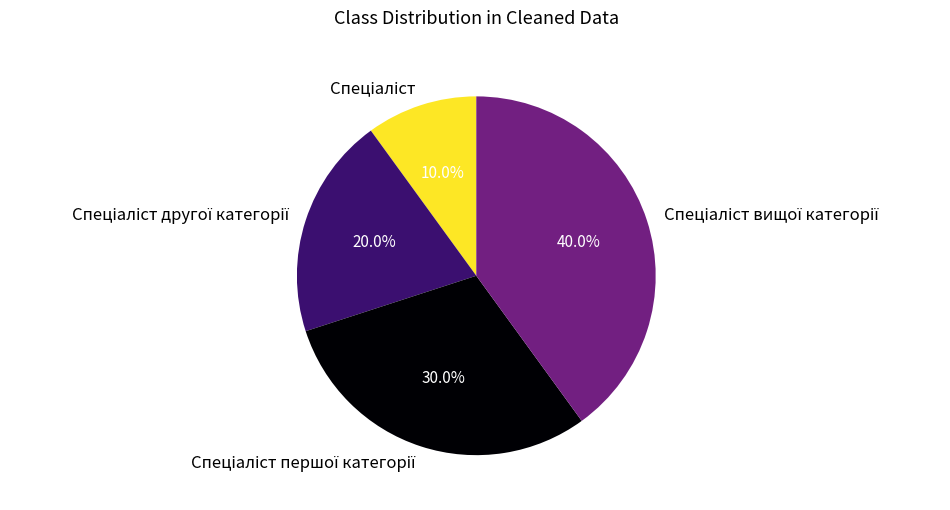

Does any single category account for the majority?

No